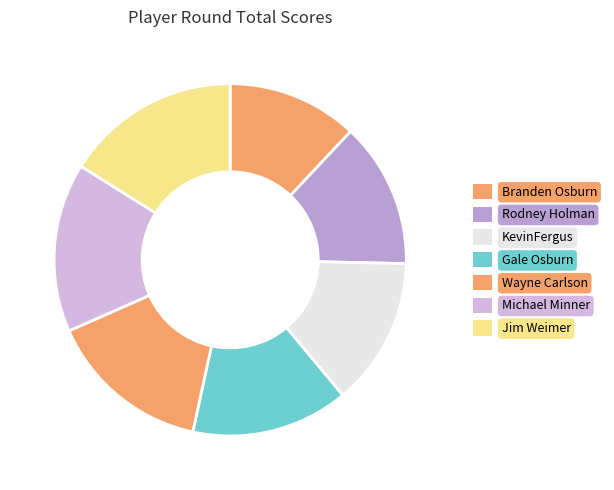

Which slice is the smallest?

Branden Osburn